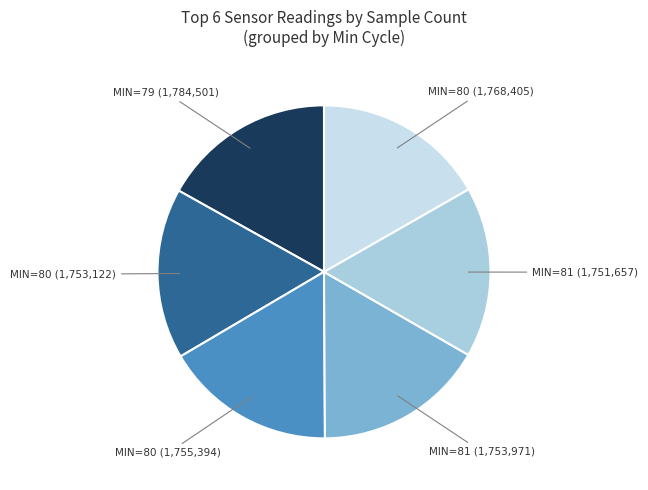

What is the largest slice in the pie chart?

79